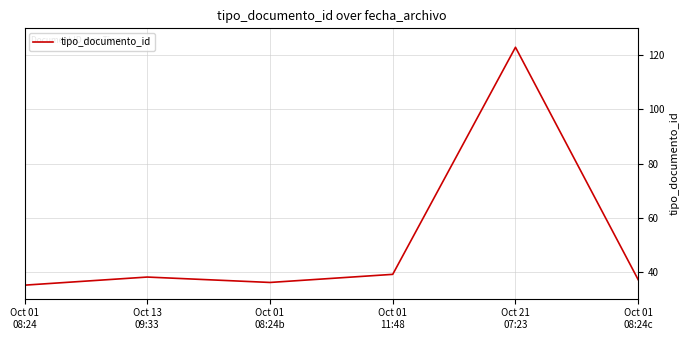

True or false: the data shows 37 at Oct 01
08:24c.

True